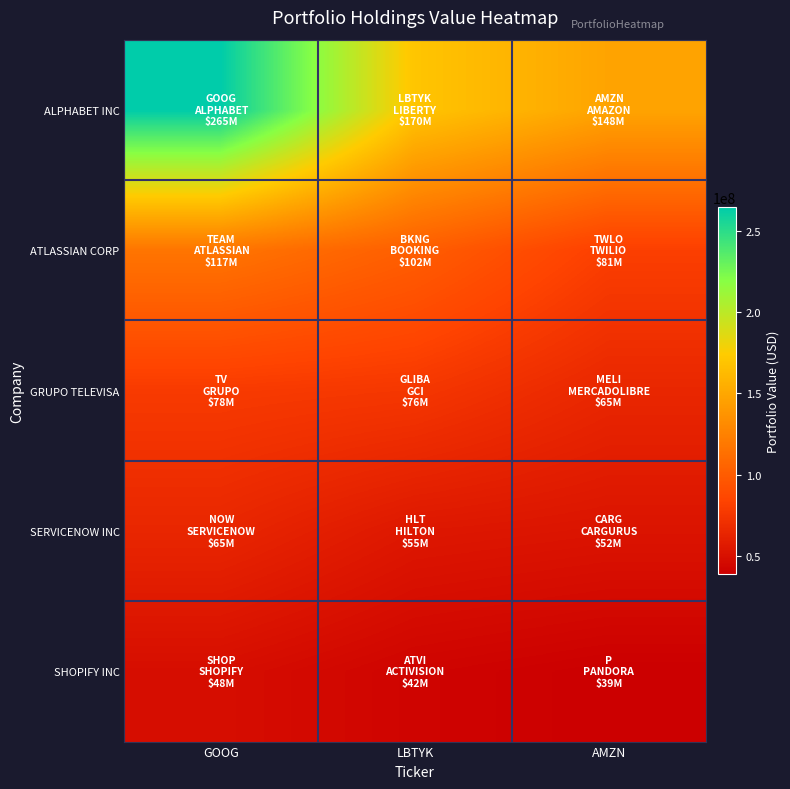

Reading left to right, transcribe all the data shown in this chart.

ALPHABET INC: GOOG=264810000	LBTYK=170098000	AMZN=147753000
ATLASSIAN CORP: GOOG=116540000	LBTYK=101569000	AMZN=80835000
GRUPO TELEVISA: GOOG=77835000	LBTYK=75604000	AMZN=64681000
SERVICENOW INC: GOOG=64510000	LBTYK=54503000	AMZN=52212000
SHOPIFY INC: GOOG=47981000	LBTYK=41663000	AMZN=38615000